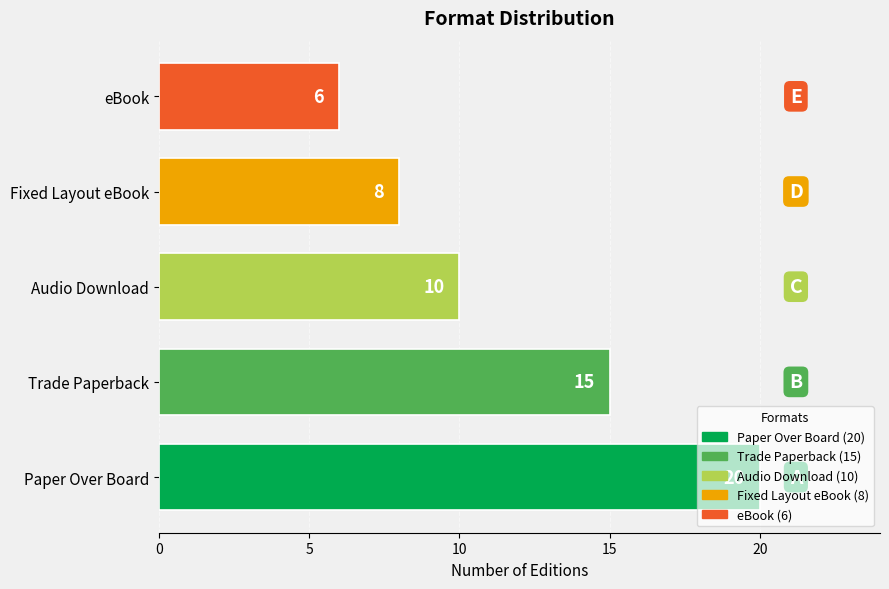

How many values are between 8 and 15?

3